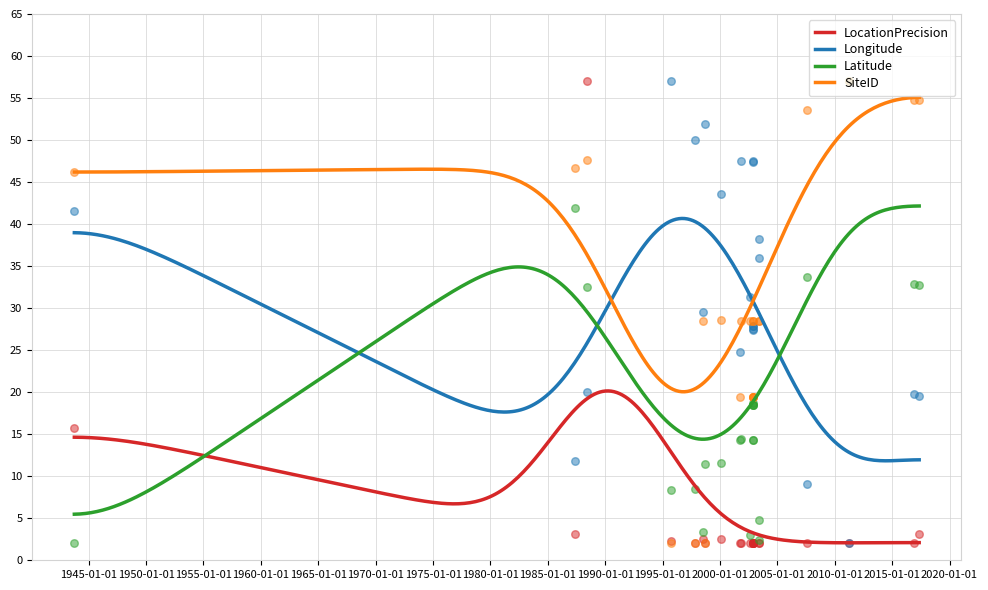

What is the minimum value for LocationPrecision?

2.1